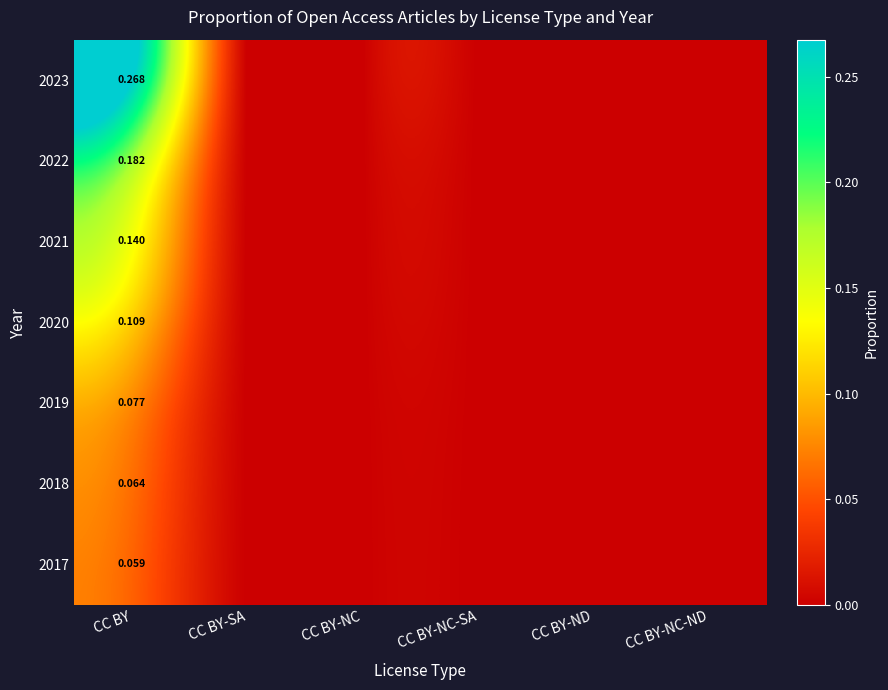

At how many categories does at least one series exceed 0?

3